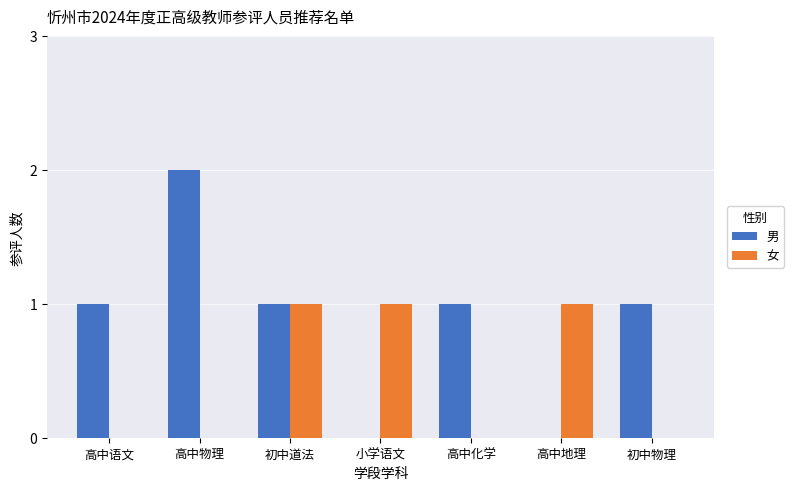

The 女 series shows 0 at 高中物理. True or false?

True